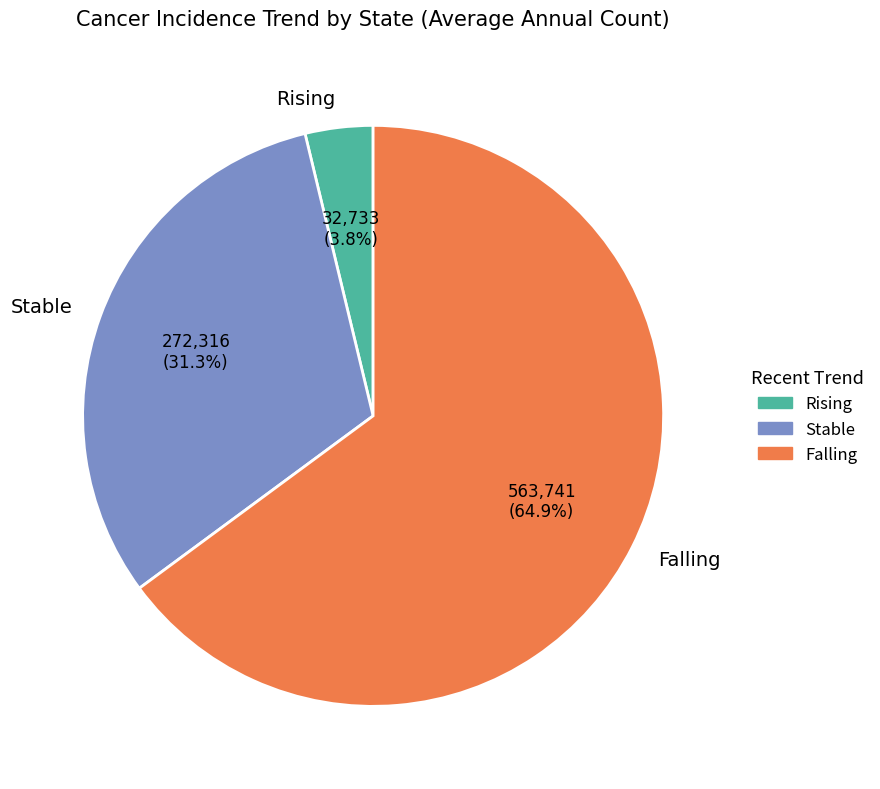

How many segments does this pie chart have?

3